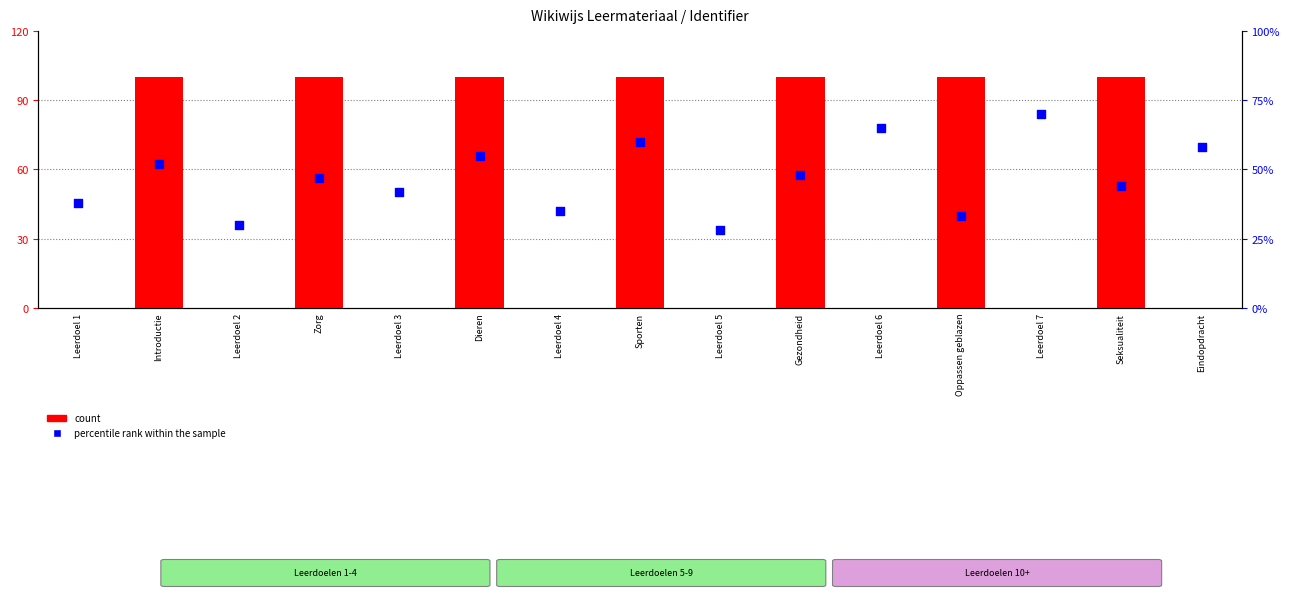

At how many categories does at least one series exceed 37?

12